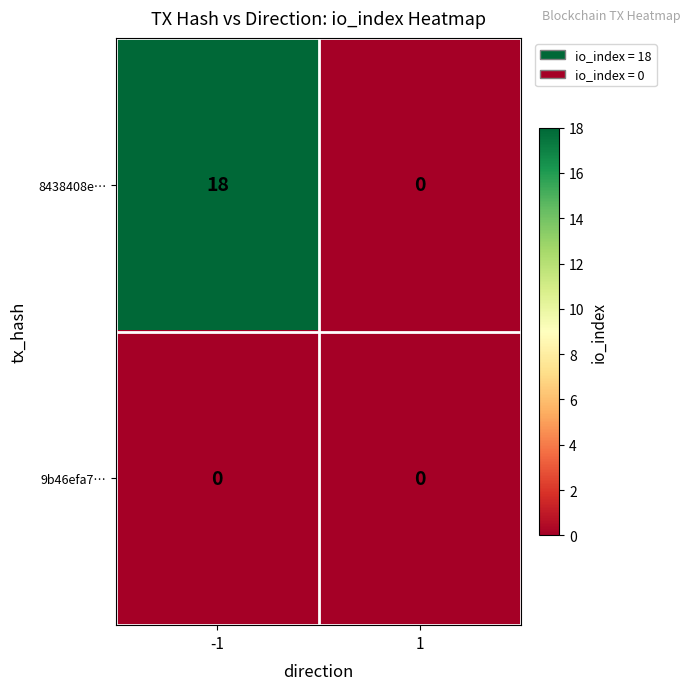

How many distinct data groups are displayed?

2